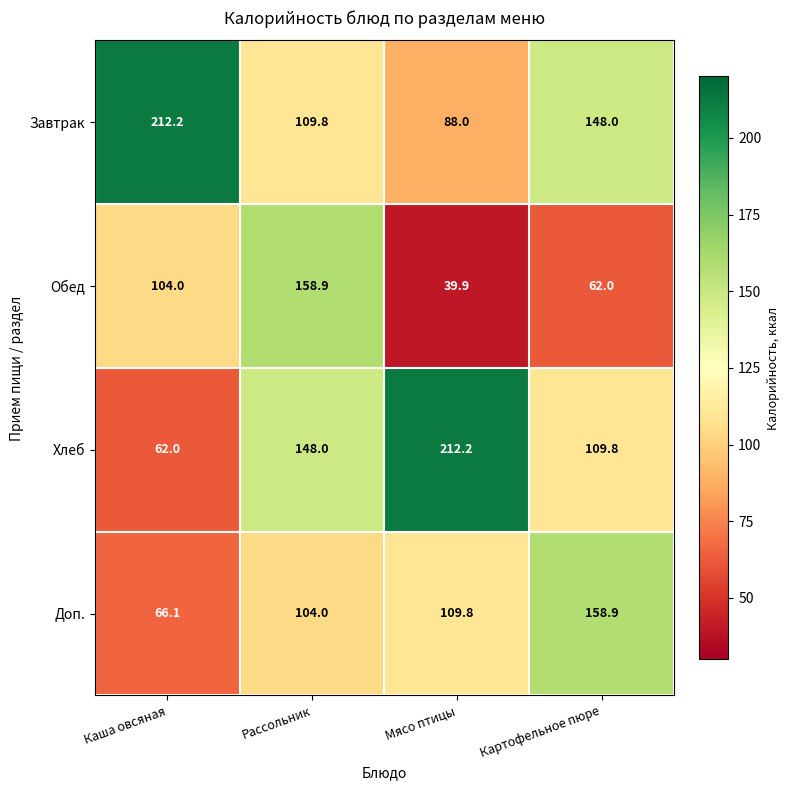

Which label corresponds to the smallest value in the chart?

Мясо птицы